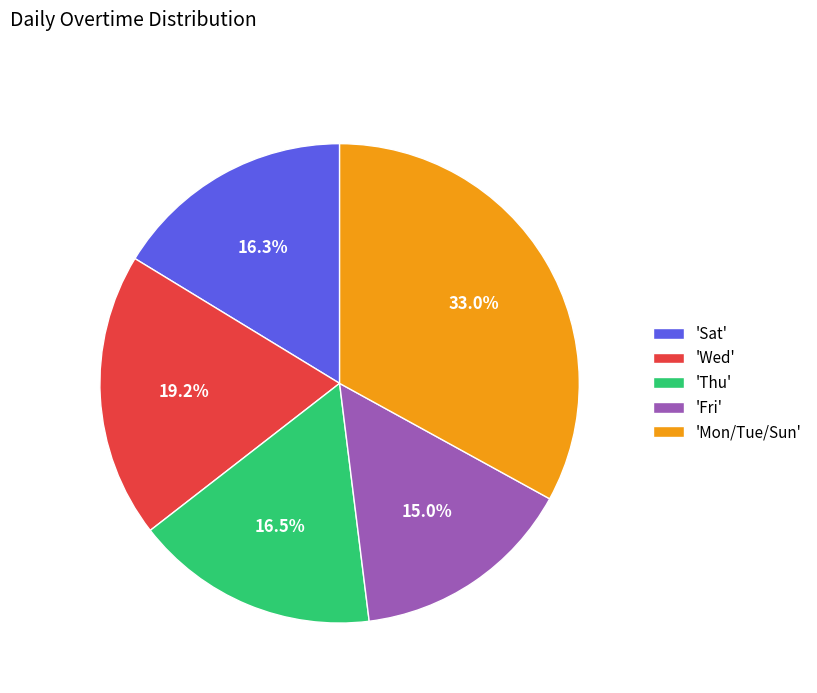

Is there any slice that represents more than half of the pie?

No